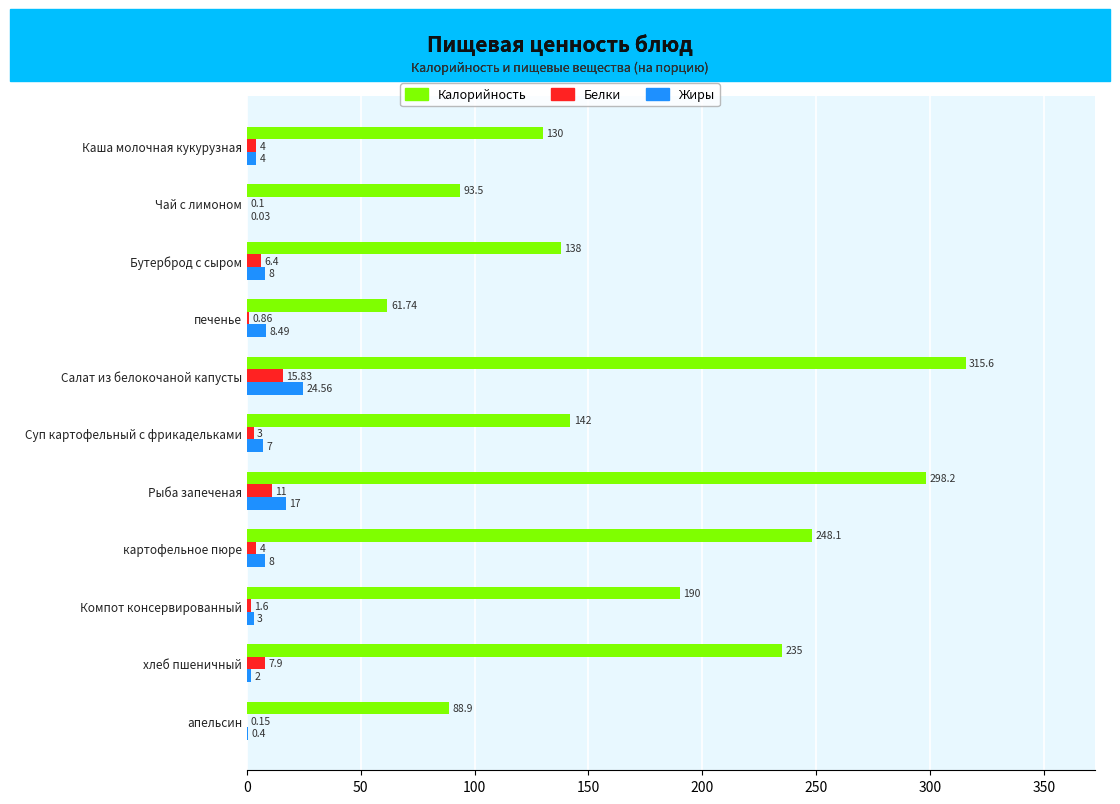

Which category has the highest value across all series?

Салат из белокочаной капусты